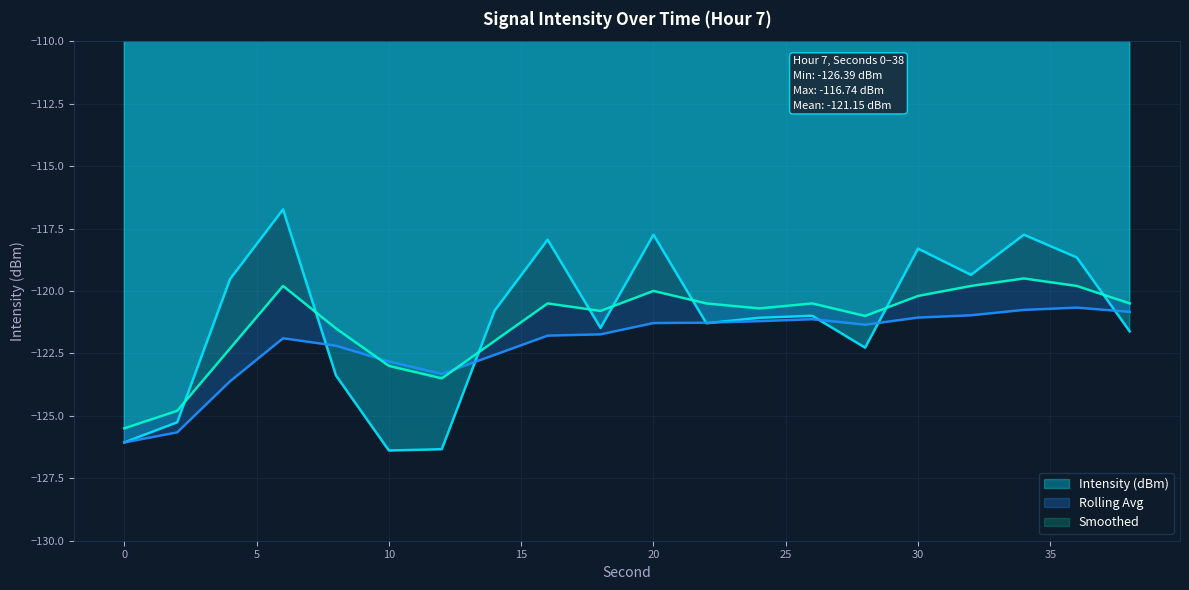

What is the spread (max minus min) of values at 24?

0.5